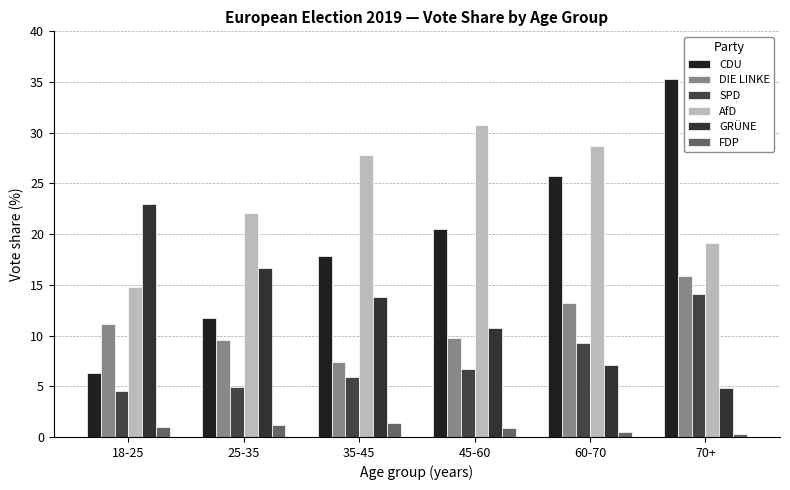

At which label is DIE LINKE closest to 11?

18-25